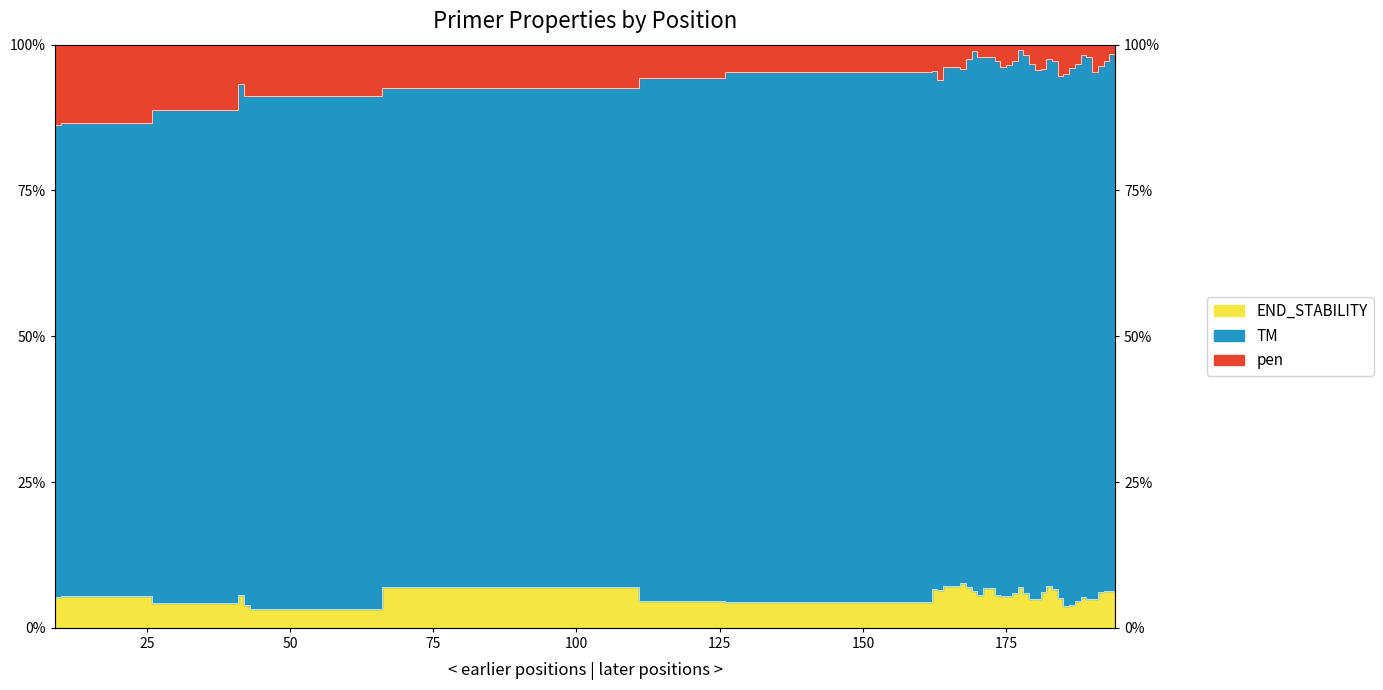

What is the difference between the maximum and minimum values in the pen series?

12.9